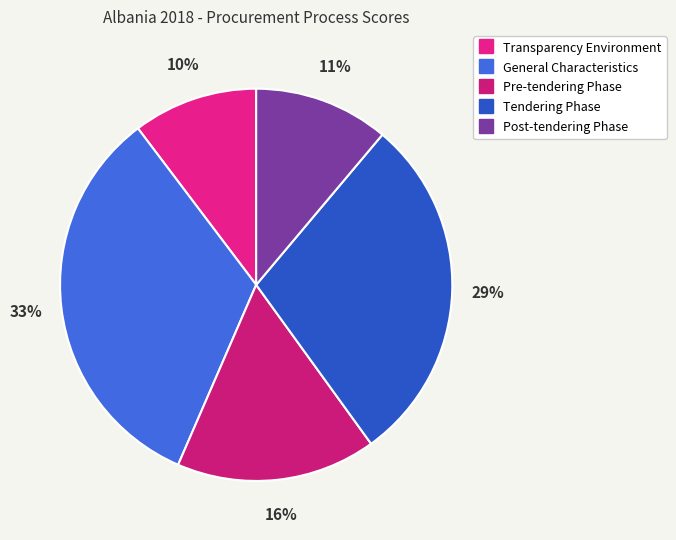

To the nearest percent, what is the difference between the General Characteristics and Post-tendering Phase slice percentages?

22%